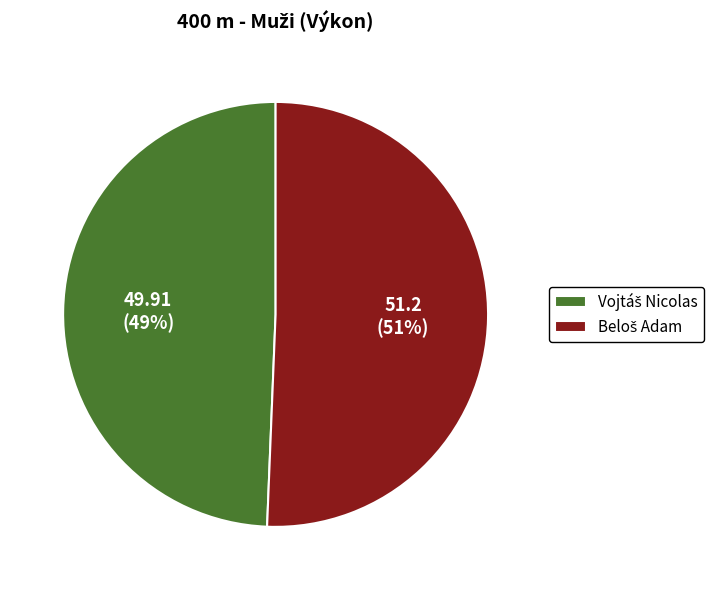

To the nearest percent, what is the average slice percentage?

50%